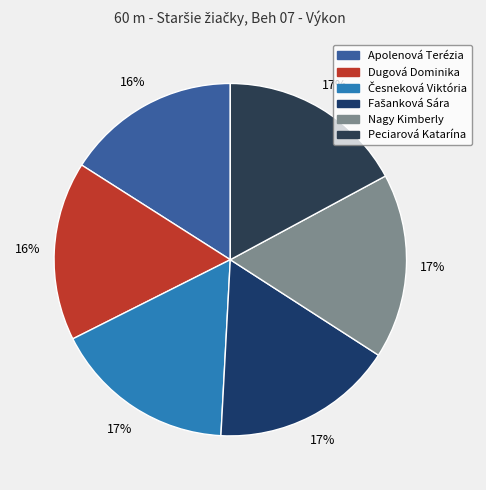

Rank the categories by value from highest to lowest.

Peciarová Katarína, Nagy Kimberly, Česneková Viktória, Fašanková Sára, Dugová Dominika, Apolenová Terézia